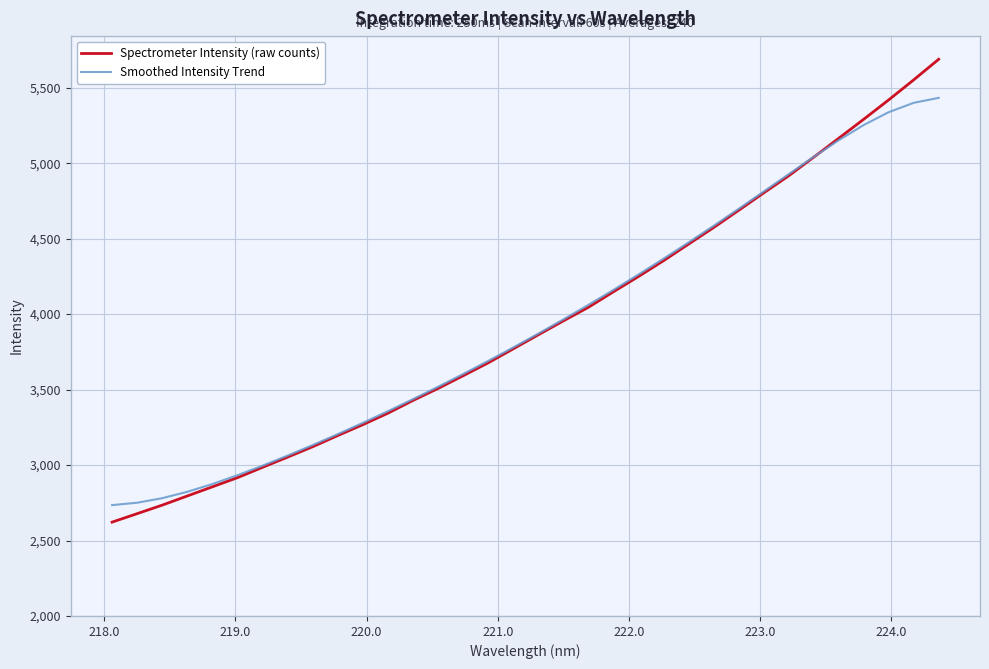

List the series in order of their peak value, highest first.

Spectrometer Intensity (raw counts), Smoothed Intensity Trend